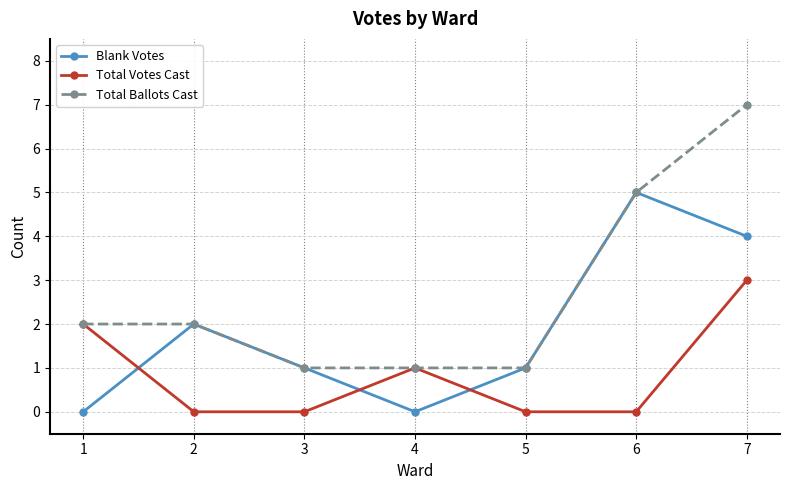

In Blank Votes, how many points are higher than both neighbors (excluding endpoints)?

2